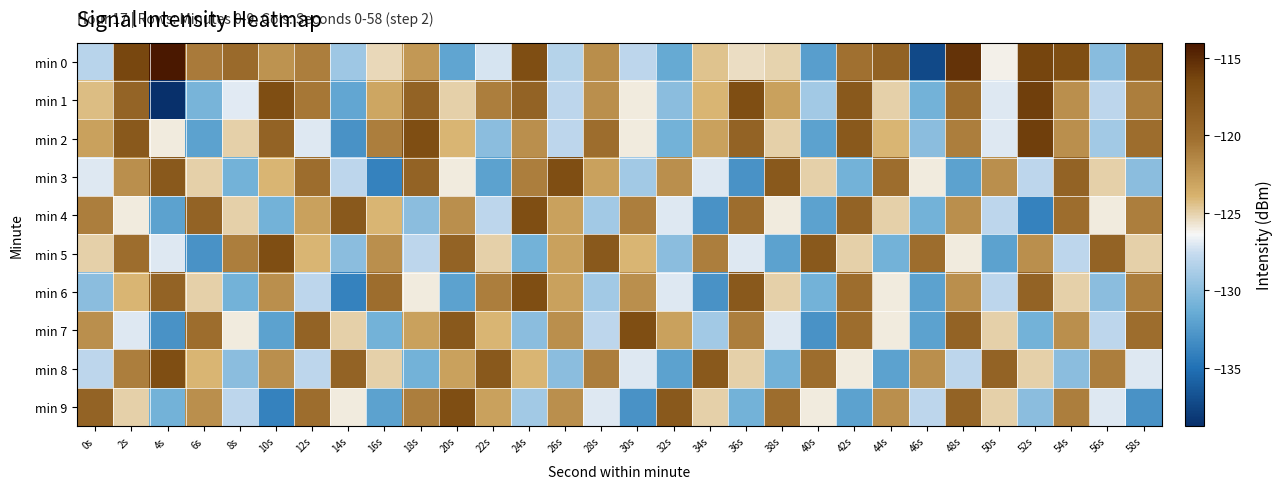

Between 36s and 48s, which is larger?

48s